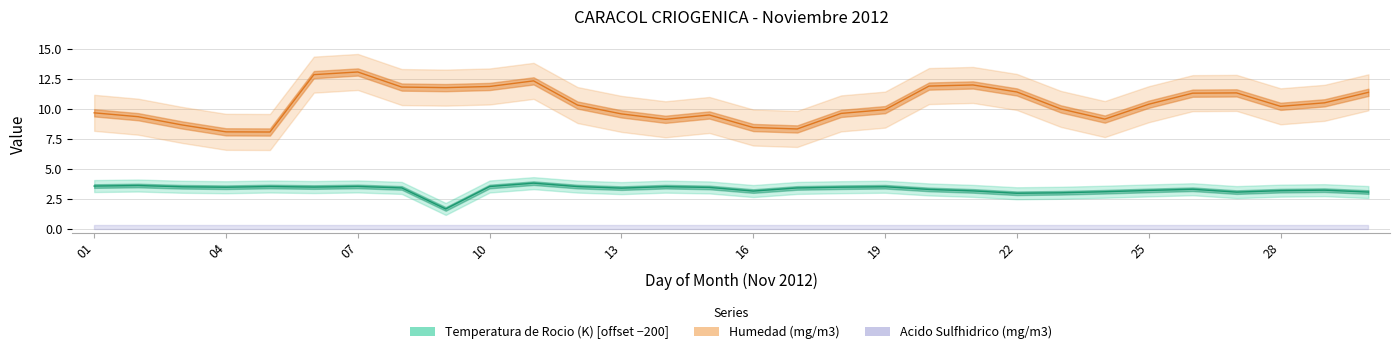

Which has a higher value, 18 or 22?

18